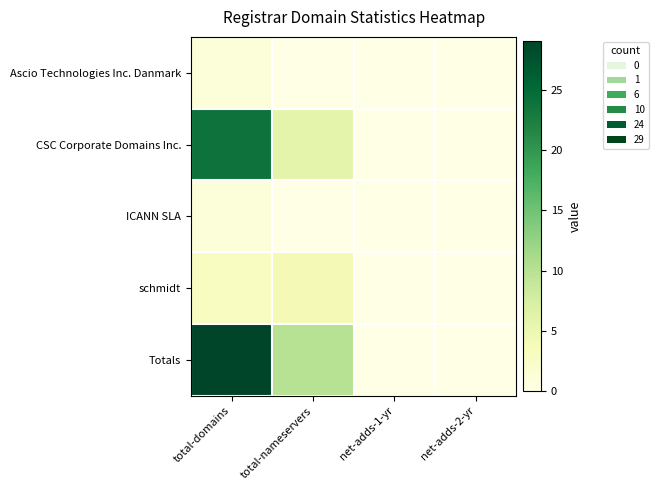

Reading right to left, list all the values displayed in this chart.

Ascio Technologies Inc. Danmark: net-adds-2-yr=0	net-adds-1-yr=0	total-nameservers=0	total-domains=1
CSC Corporate Domains Inc.: net-adds-2-yr=0	net-adds-1-yr=0	total-nameservers=6	total-domains=24
ICANN SLA: net-adds-2-yr=0	net-adds-1-yr=0	total-nameservers=0	total-domains=1
schmidt: net-adds-2-yr=0	net-adds-1-yr=0	total-nameservers=4	total-domains=3
Totals: net-adds-2-yr=0	net-adds-1-yr=0	total-nameservers=10	total-domains=29